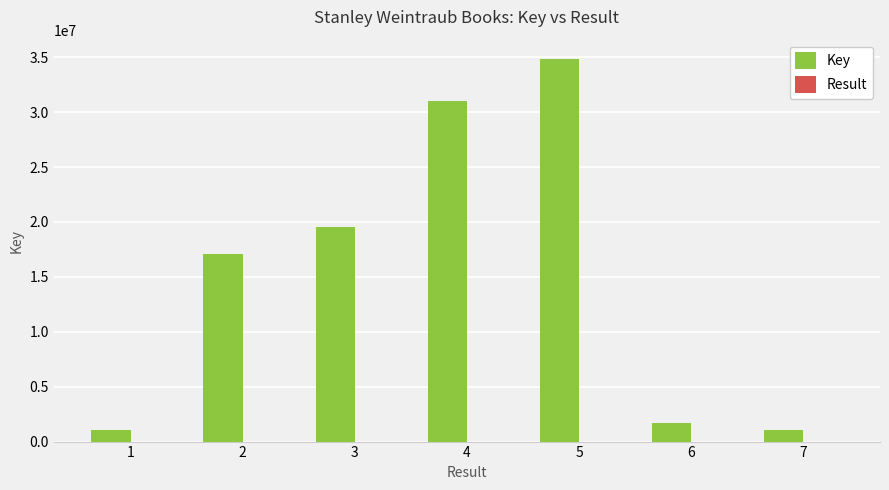

Which series has the largest total across all categories?

Key